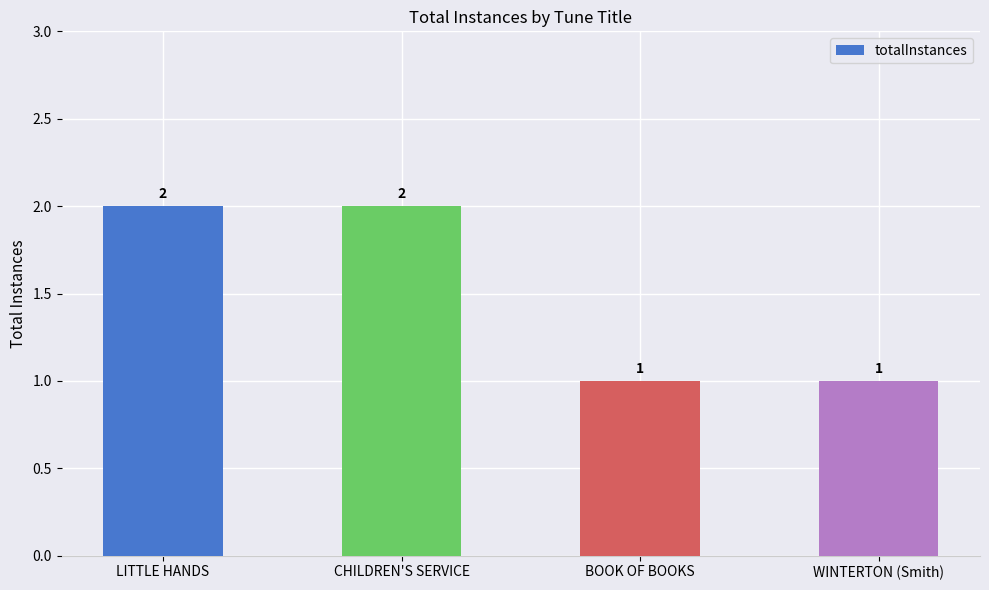

What is the value of the 4th bar from the left?

1